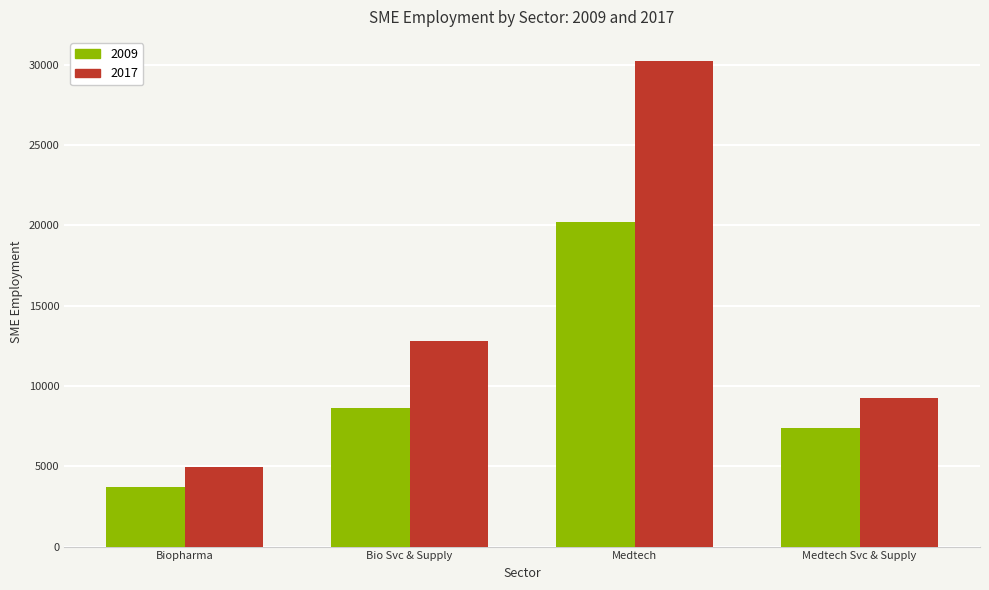

Reading left to right, extract all data points from this chart.

2009: 3713	8661	20188	7359
2017: 4940	12784	30229	9225